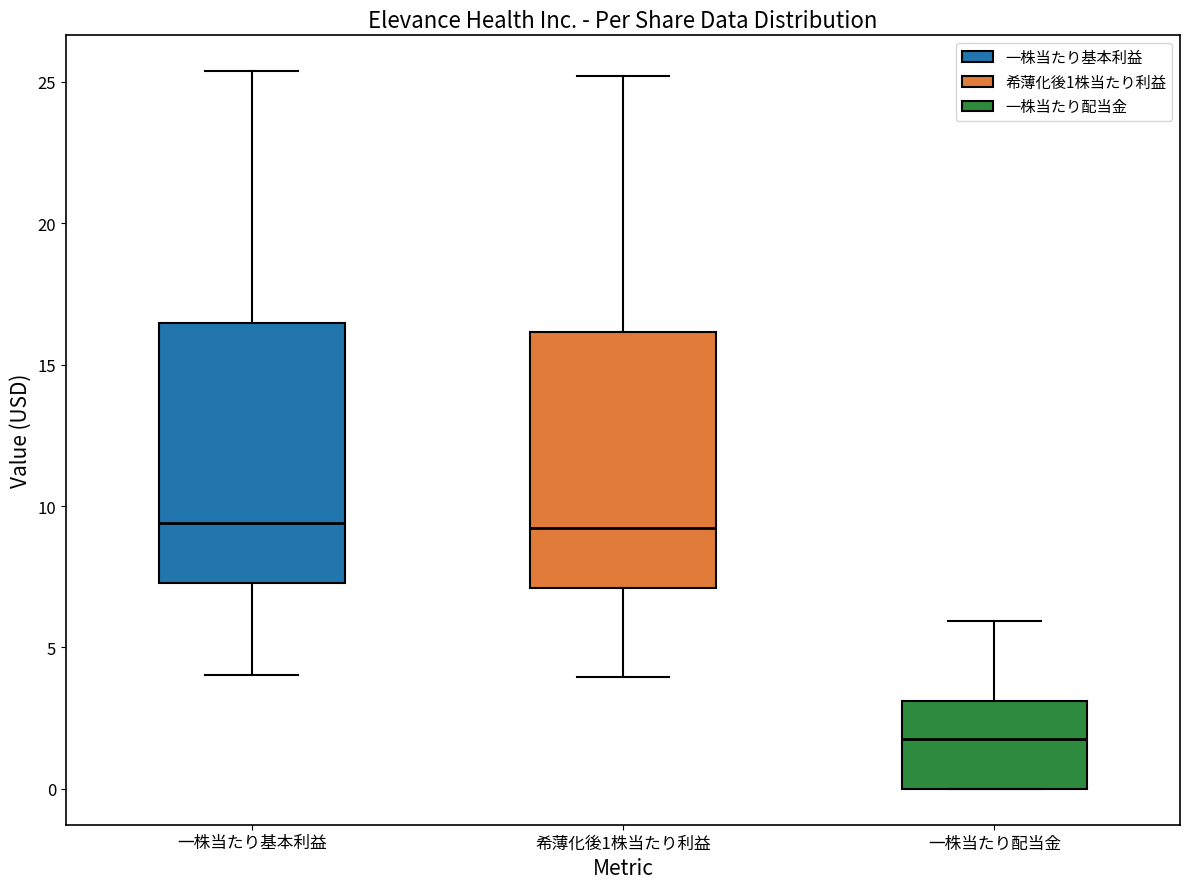

Reading left to right, read every box against the y-axis: the position of its median line, the range the box covers, and the ends of its whiskers. The values are not printed on the chart, so give them approximately, as read against the axis.

一株当たり基本利益: median 9.5, box 7.5 to 16.5, whiskers 4.0 to 25.5
希薄化後1株当たり利益: median 9.0, box 7.0 to 16.0, whiskers 4.0 to 25.0
一株当たり配当金: median 2.0, box 0.0 to 3.0, whiskers 0.0 to 6.0